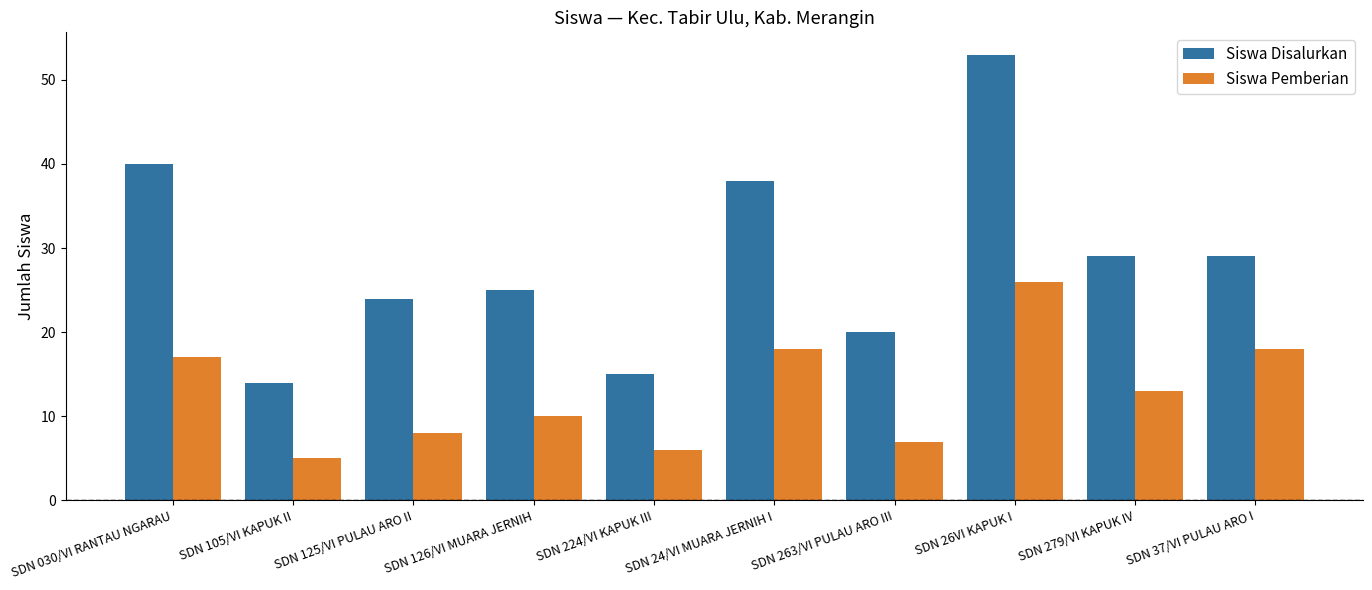

What is the difference between the maximum and minimum values in the Siswa Pemberian series?

21